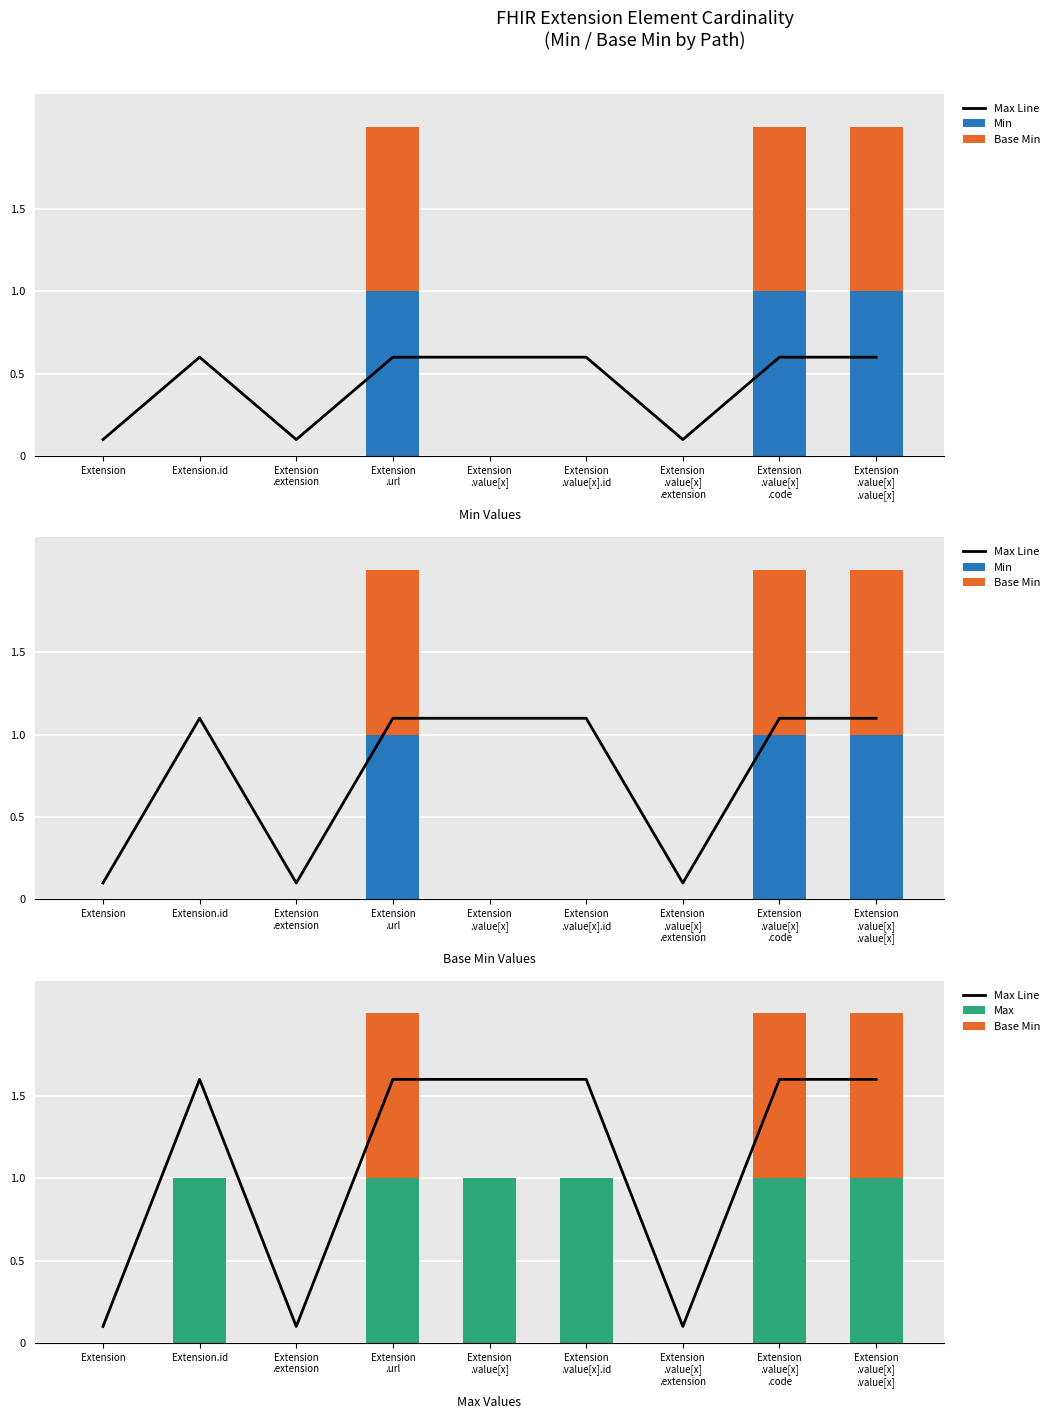

Between Extension
.url and Extension
.value[x], which series saw the biggest shift?

Min